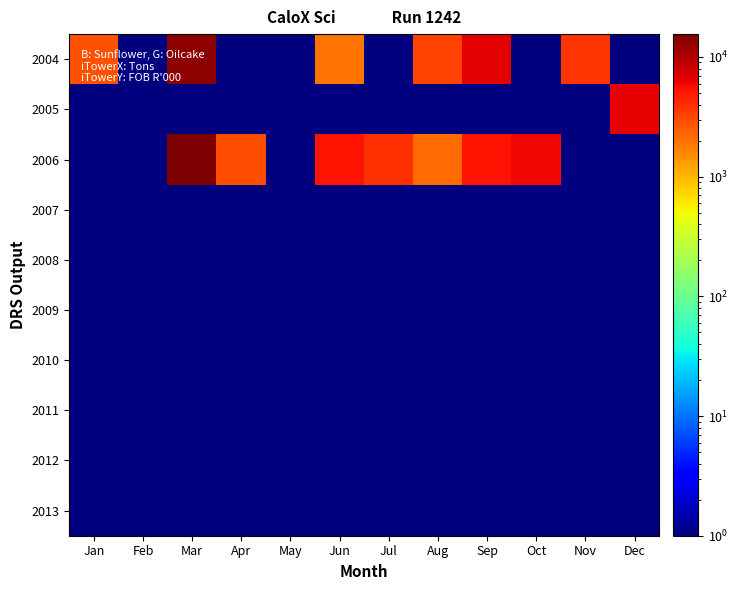

Which series has the largest total across all categories?

2006